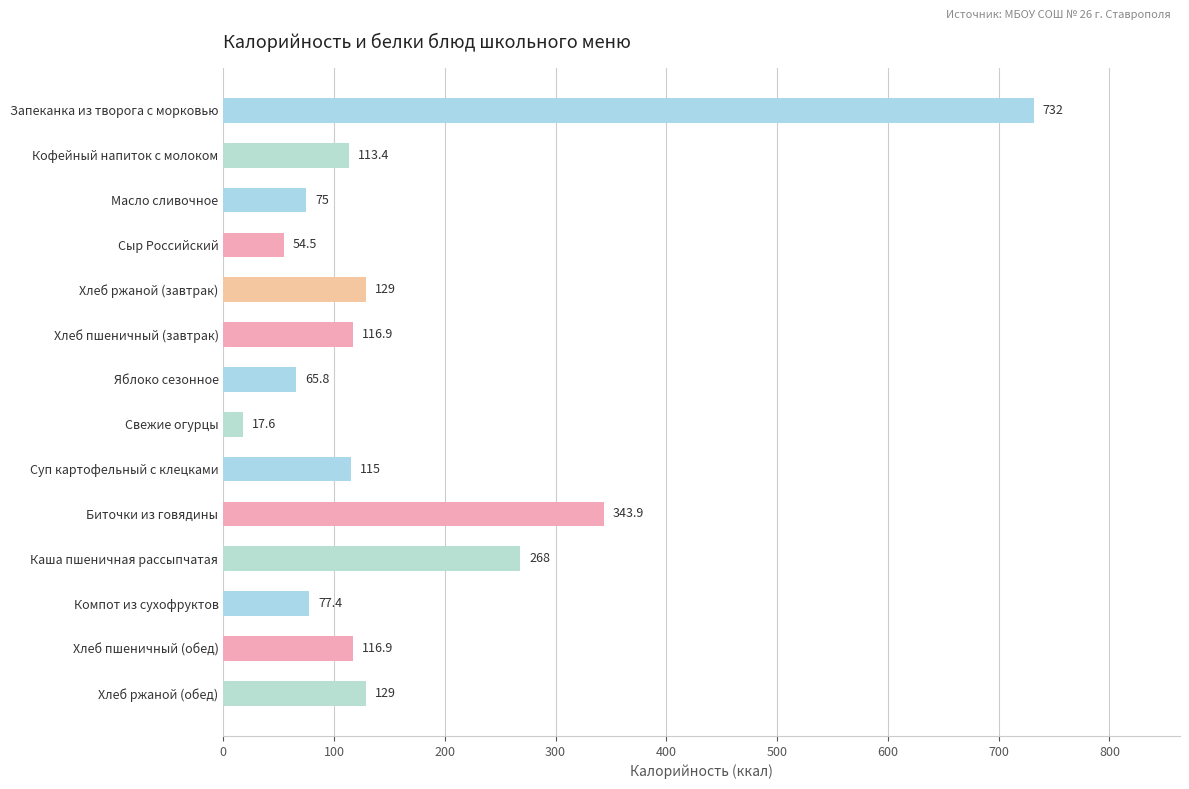

What is the label of the 2nd bar from the bottom?

Хлеб пшеничный (обед)